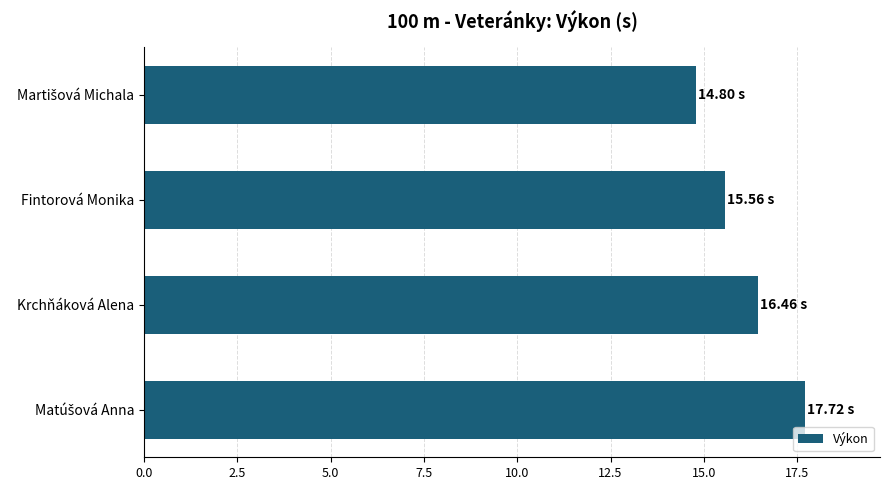

What is the change in value from Fintorová Monika to Krchňáková Alena?

+0.9